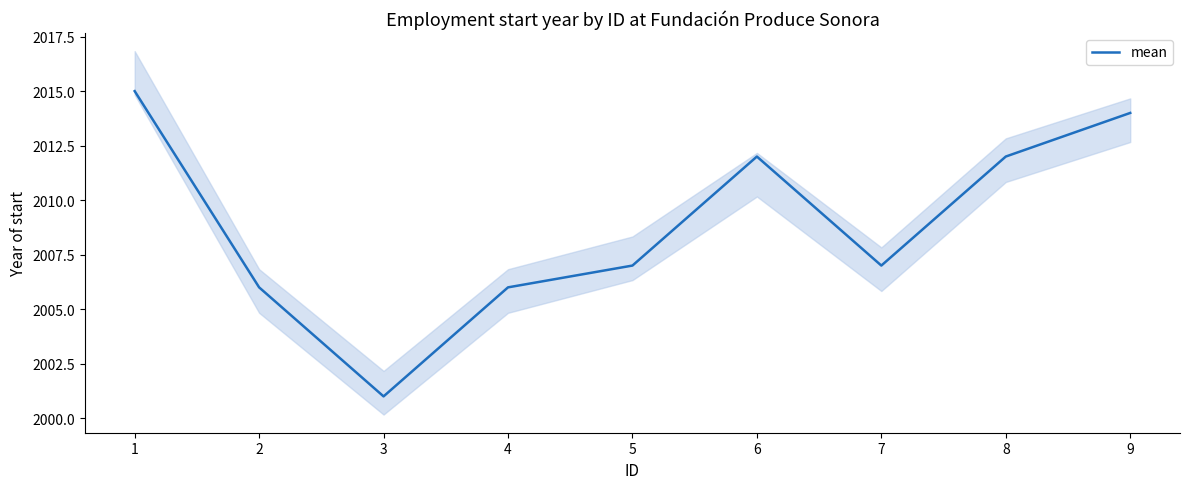

Reading left to right, transcribe all the data shown in this chart.

2015	2006	2001	2006	2007	2012	2007	2012	2014